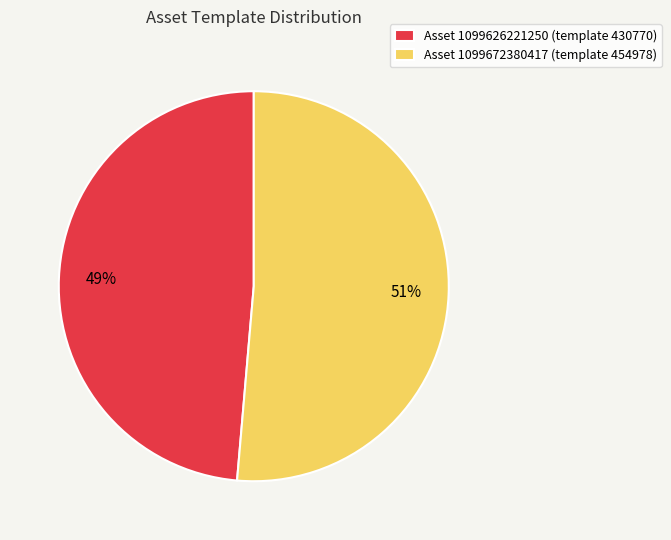

How many slices are in this pie chart?

2